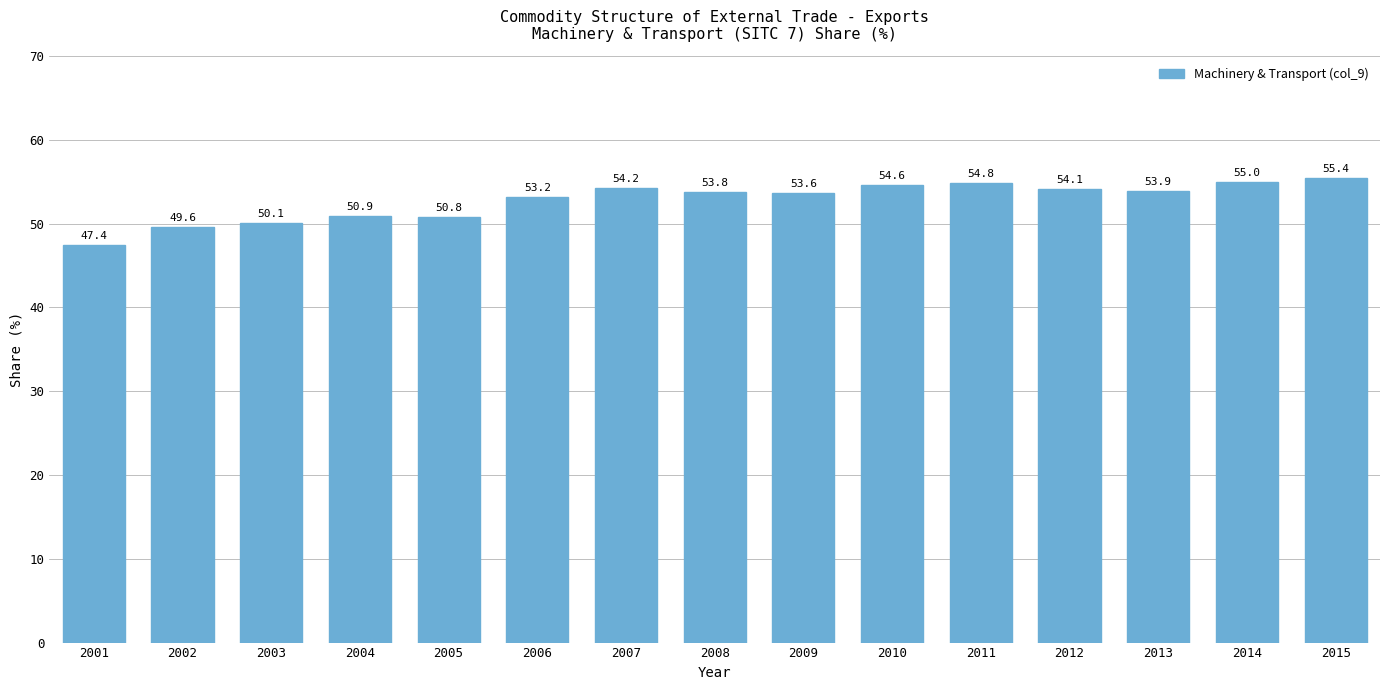

What is the smallest value displayed?

47.4